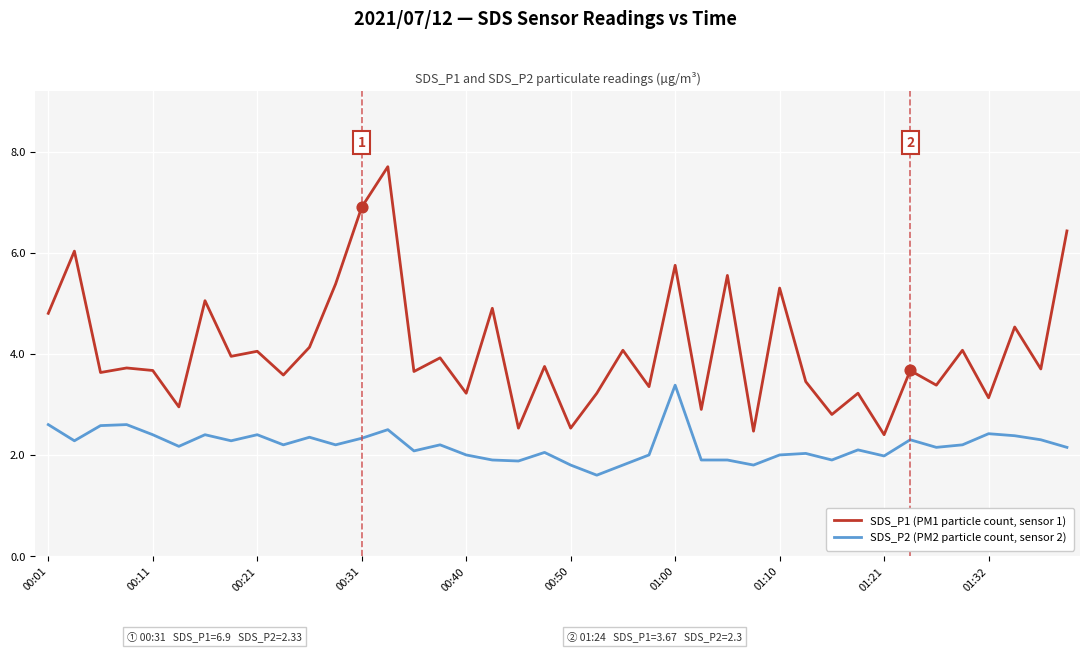

Which series has the largest total across all categories?

SDS_P1 (PM1 particle count, sensor 1)